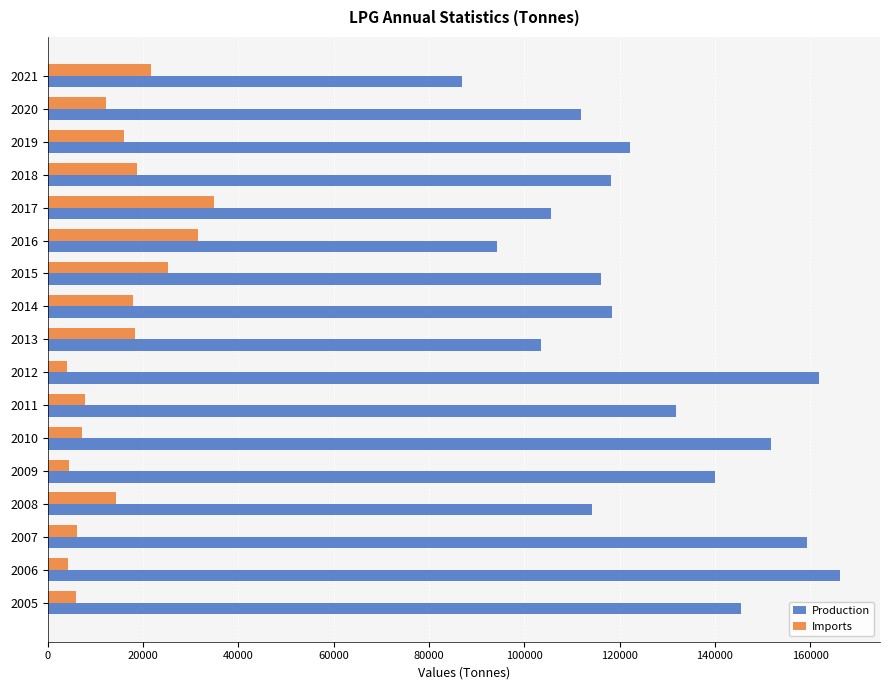

The value of Imports at 2020 is 3727. True or false?

False